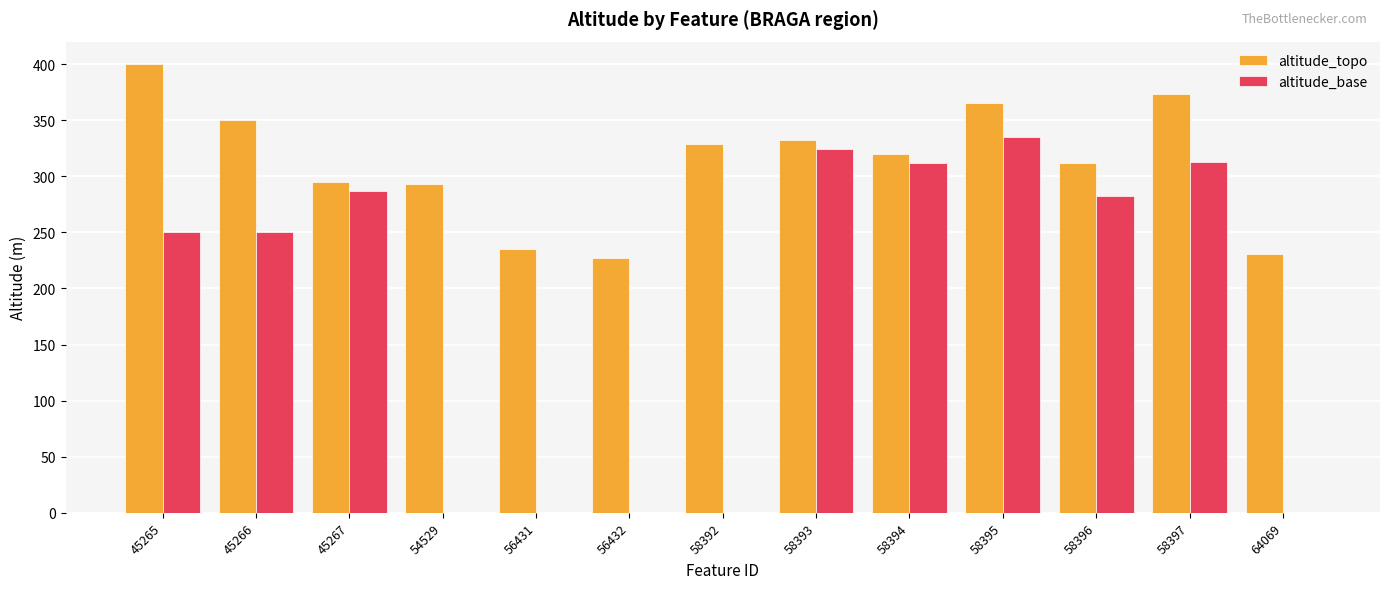

Which series has the widest spread of values?

altitude_base